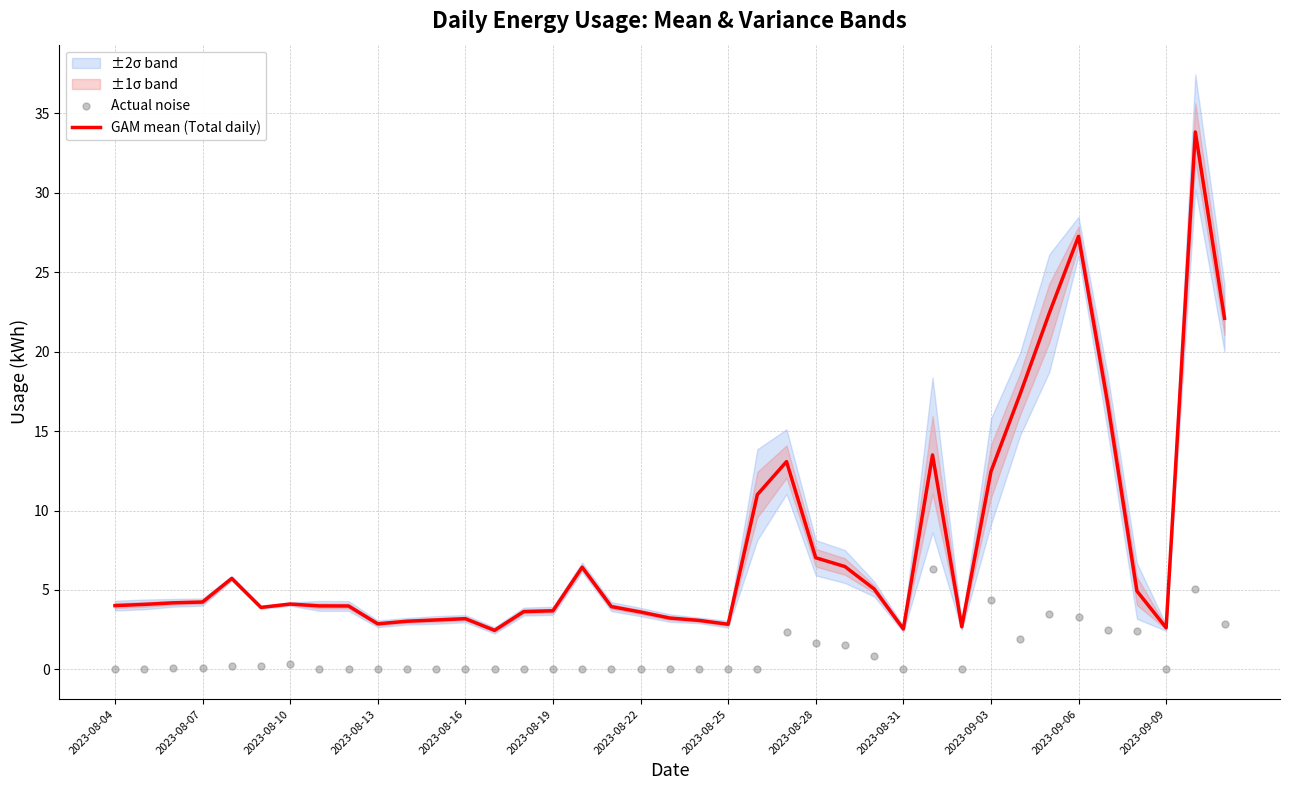

What is the lowest value of the GAM mean (Total daily) series?

2.5